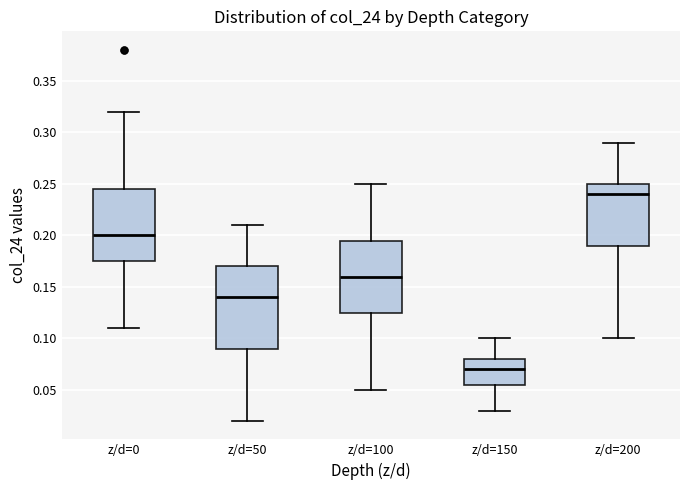

Where is the lower edge of the box for z/d=200 on the y-axis? The values are not printed on the chart, so give them approximately, as read against the axis.

0.190